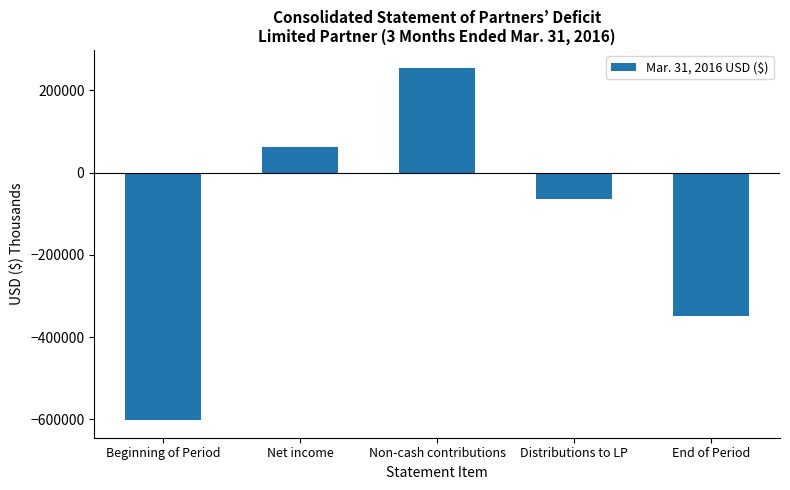

Reading left to right, transcribe all the data shown in this chart.

Beginning of Period=-601884	Net income=61011	Non-cash contributions=254966	Distributions to LP=-63384	End of Period=-349291